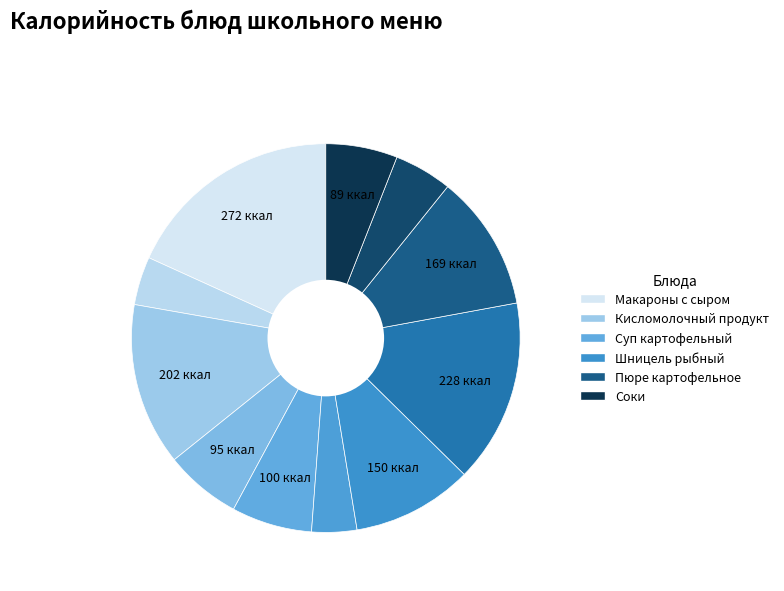

How many segments does this pie chart have?

11